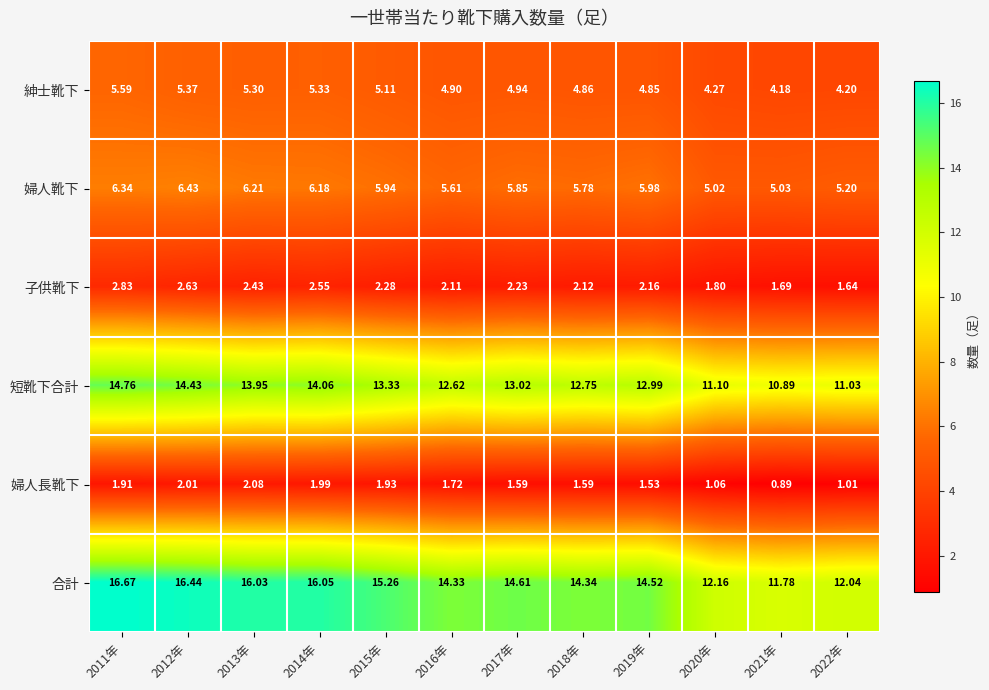

Which series has the largest total across all categories?

合計